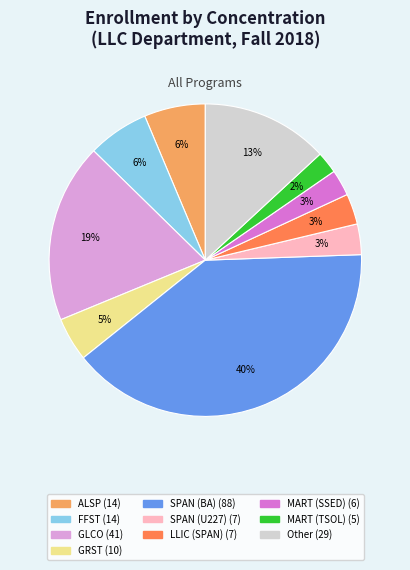

To the nearest percent, what is the difference between the largest and smallest slice percentages?

38%